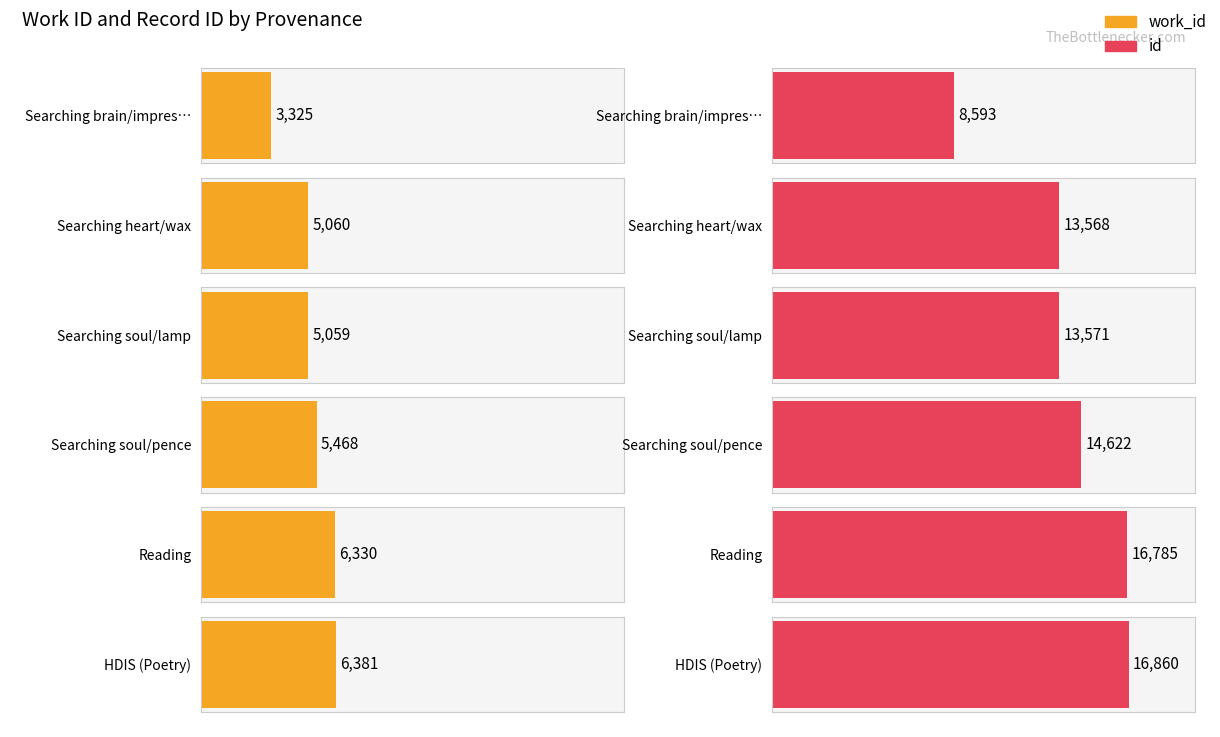

Which series has the largest range (max minus min)?

id